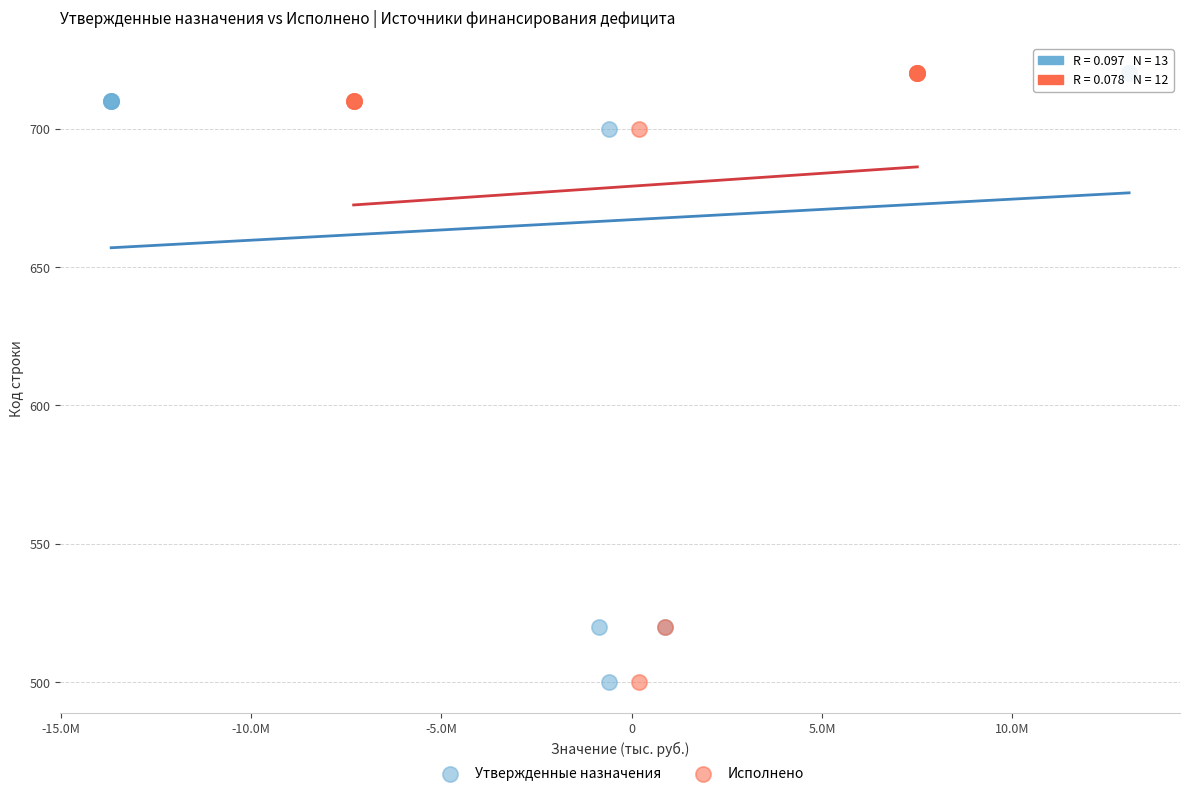

What are all the series names shown in the legend?

Утвержденные назначения, Исполнено